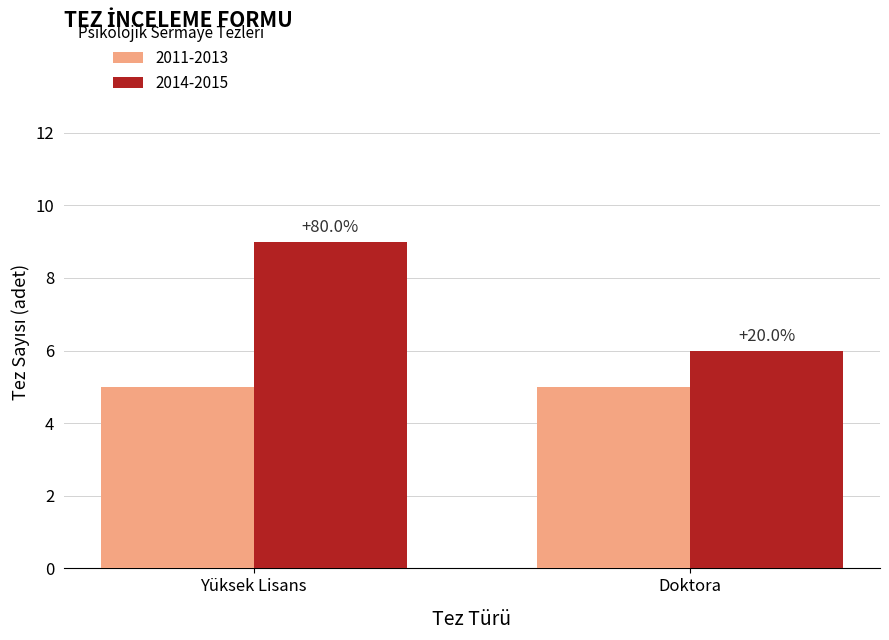

Are the bars horizontal?

No